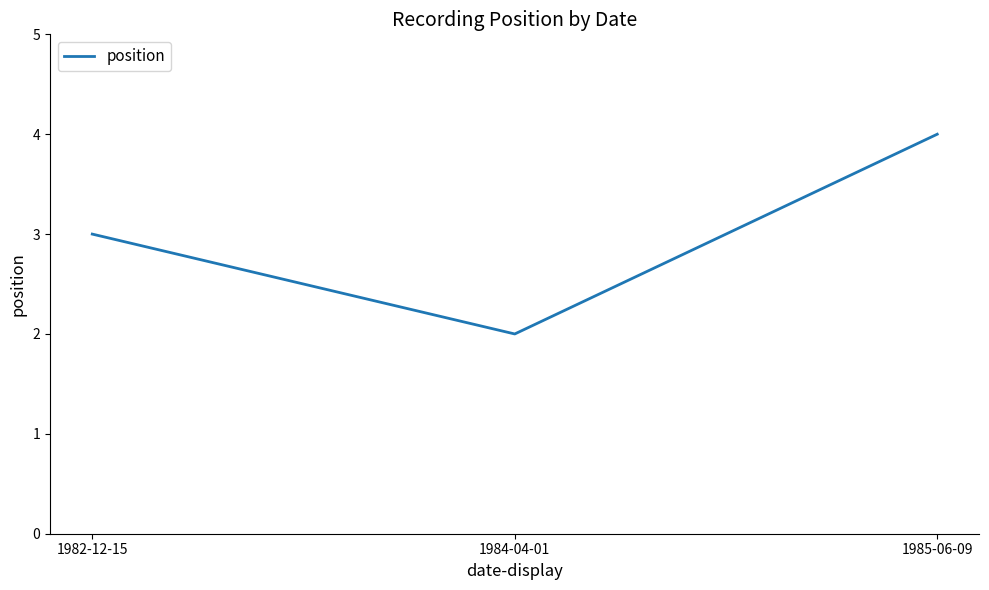

Reading right to left, transcribe all the data shown in this chart.

1985-06-09=4	1984-04-01=2	1982-12-15=3